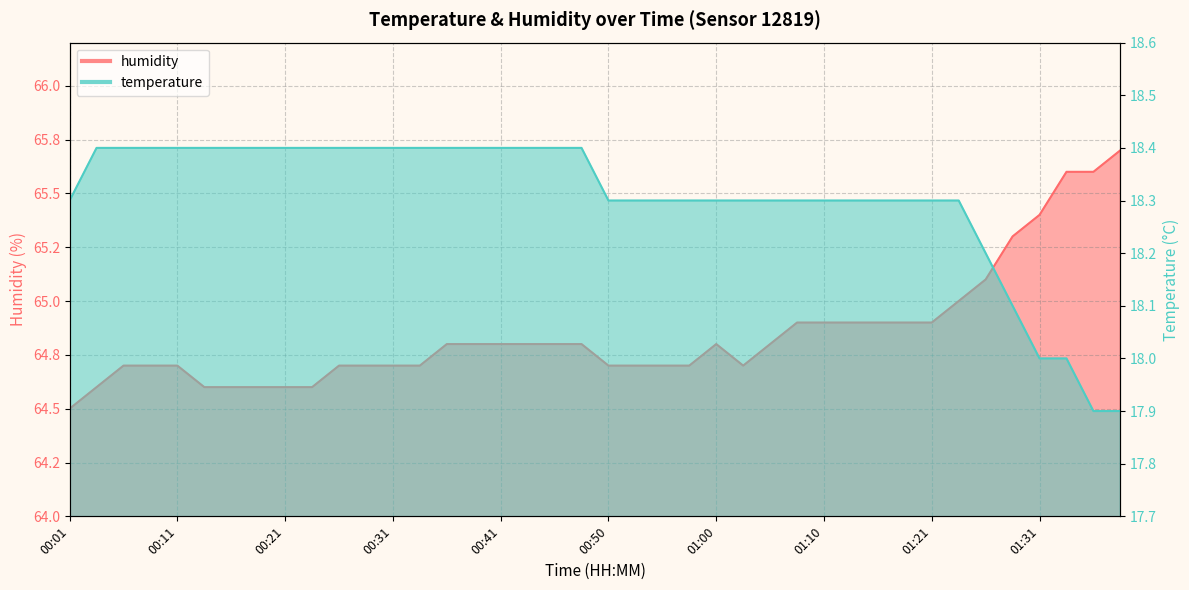

Rank the series by their maximum value, from highest to lowest.

humidity, temperature